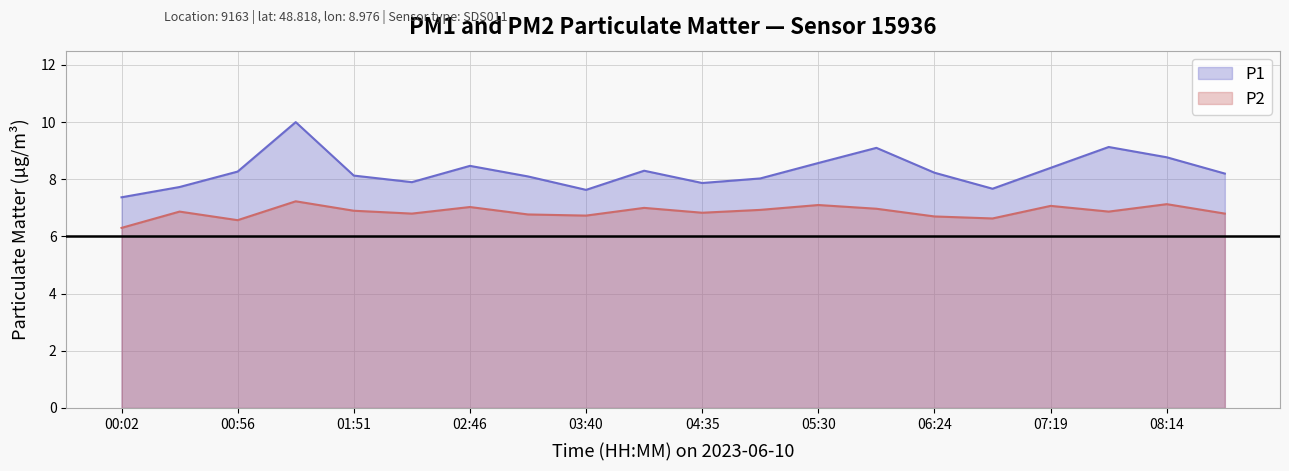

Where is the first local maximum for P1?

01:24